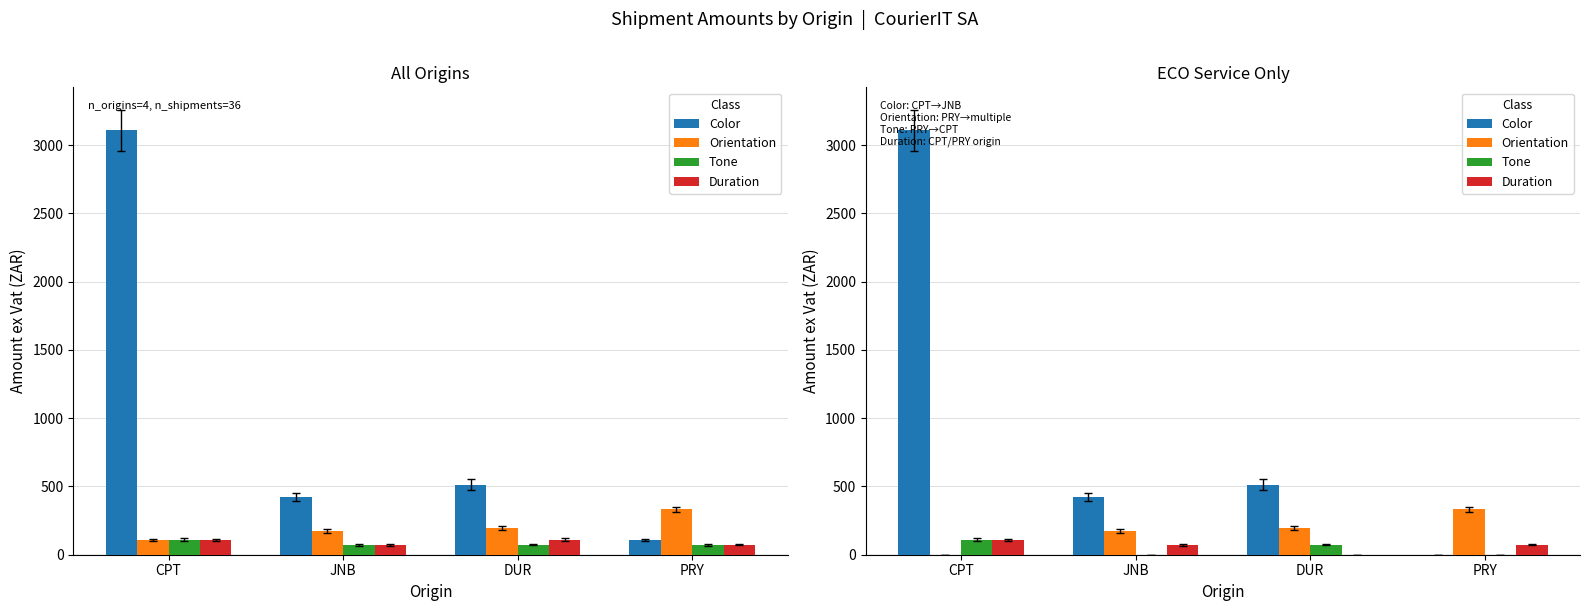

What is the label of the 2nd bar from the left?

JNB